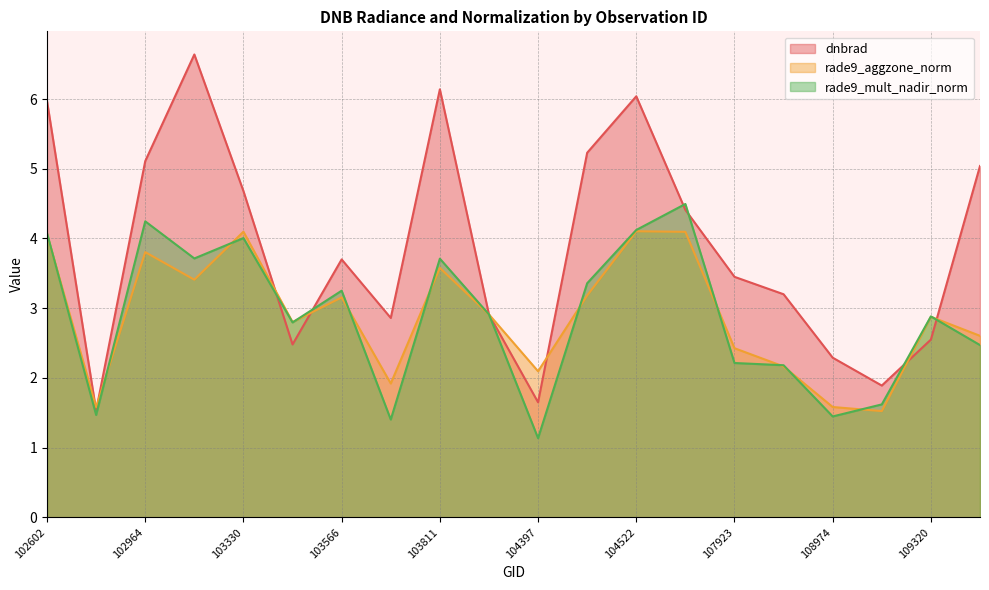

Where is the first local maximum for dnbrad?

103092